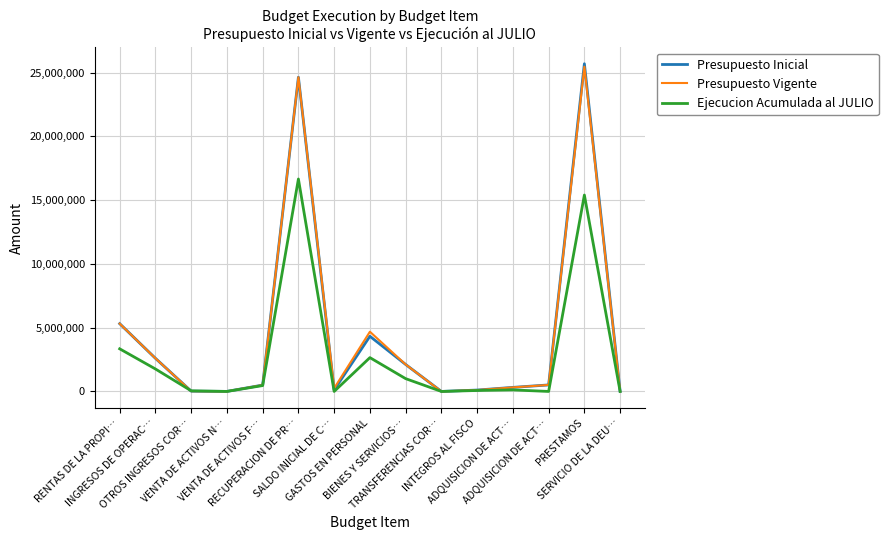

Between which two adjacent categories do Presupuesto Inicial and Ejecucion Acumulada al JULIO first intersect?

INGRESOS DE OPERAC… and OTROS INGRESOS COR…